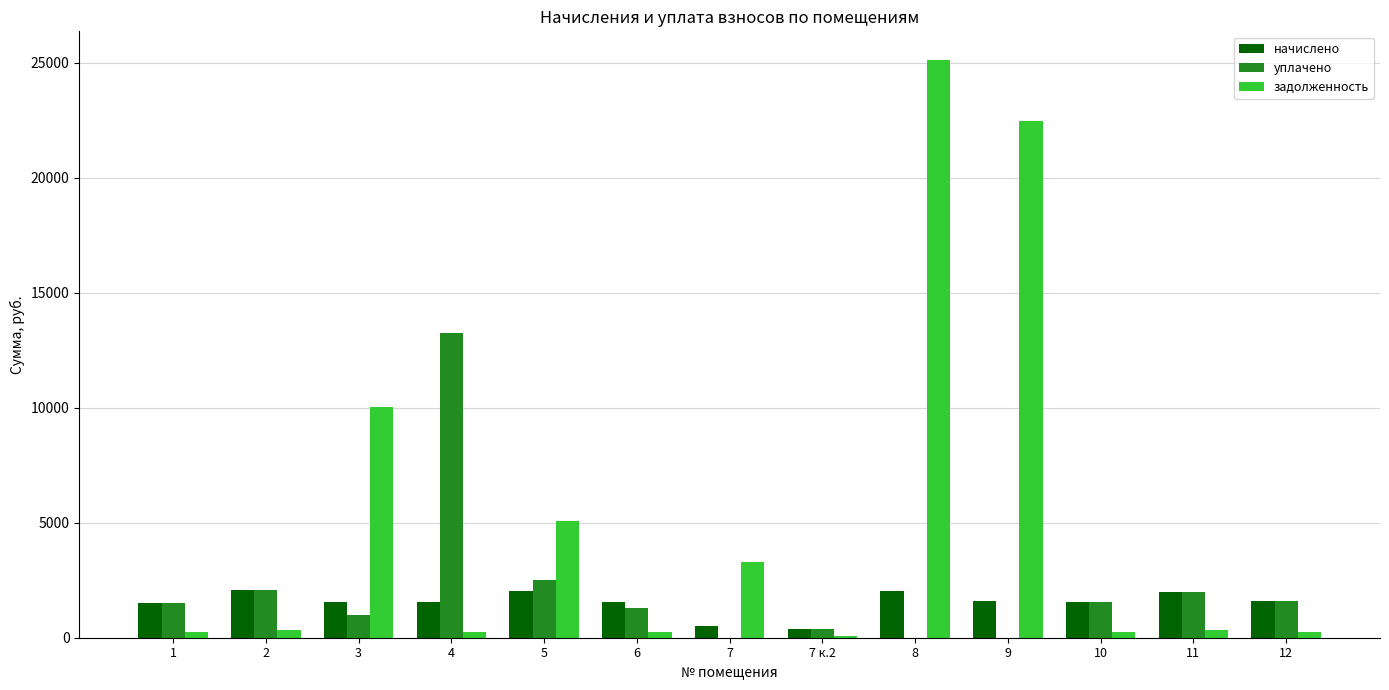

What is the sum of all уплачено values?

27184.4